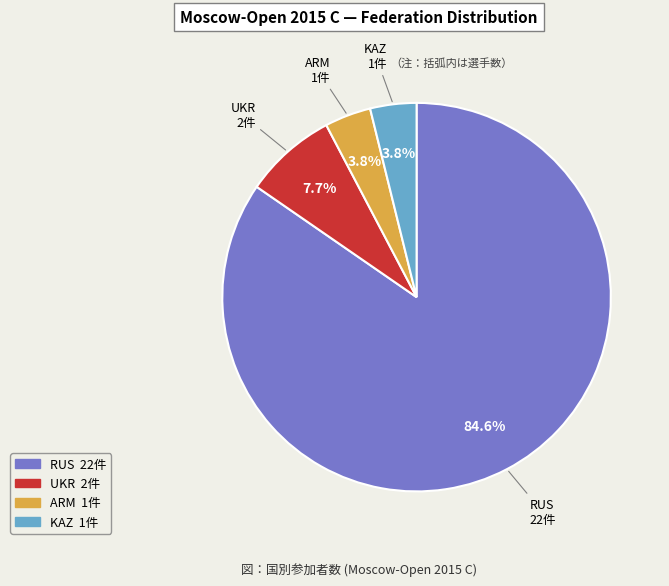

Is there a majority slice in this chart?

Yes